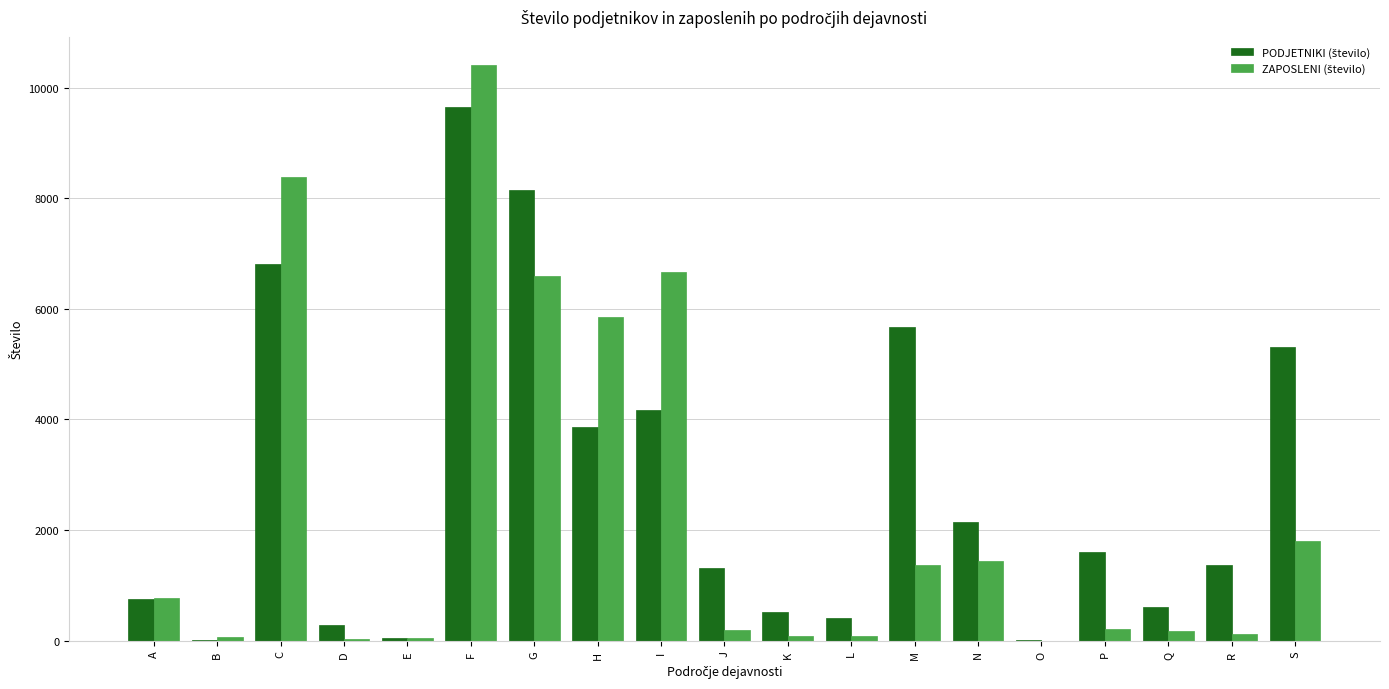

How many distinct data groups are displayed?

2